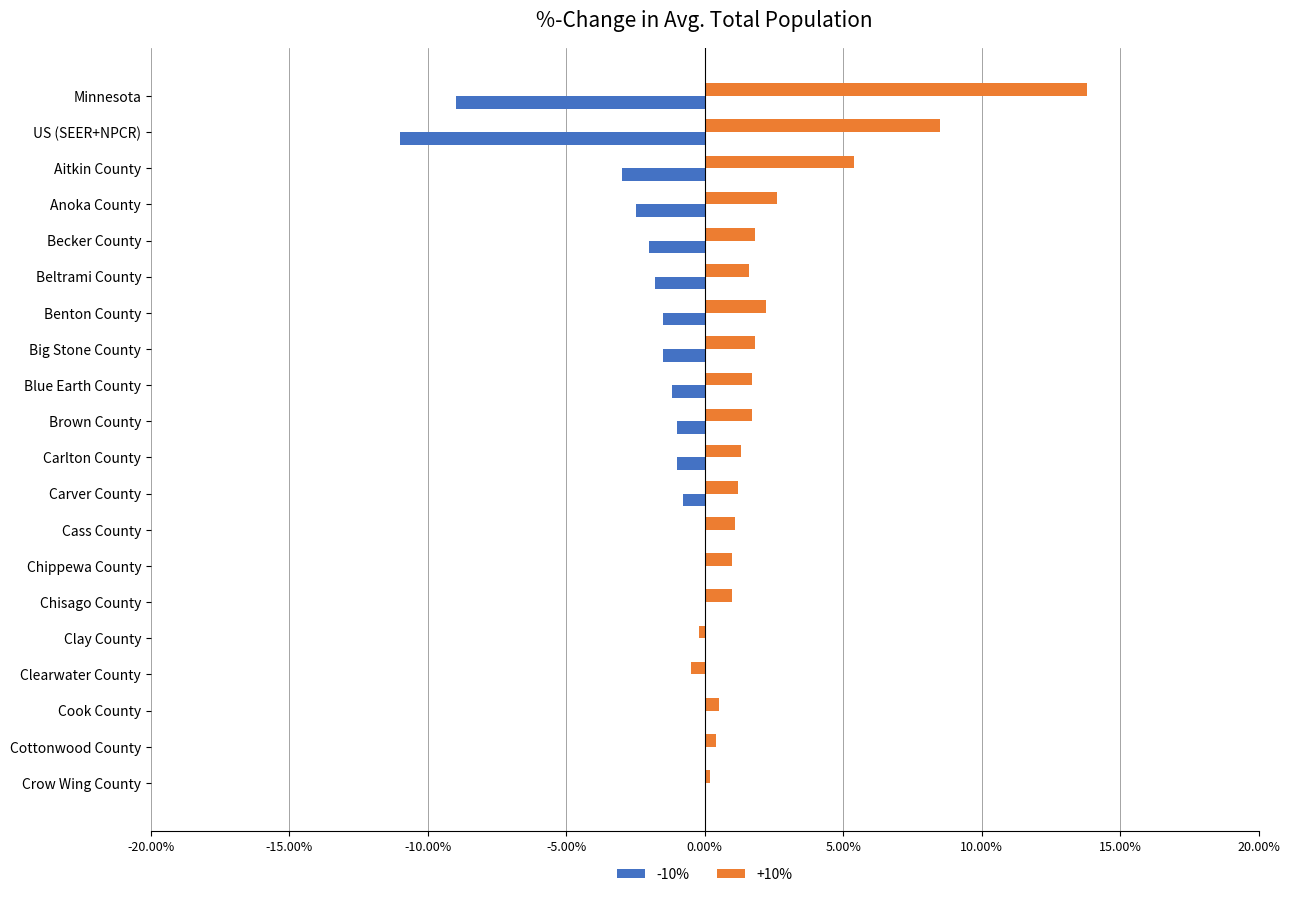

At which category does the chart reach its peak across all series?

Minnesota